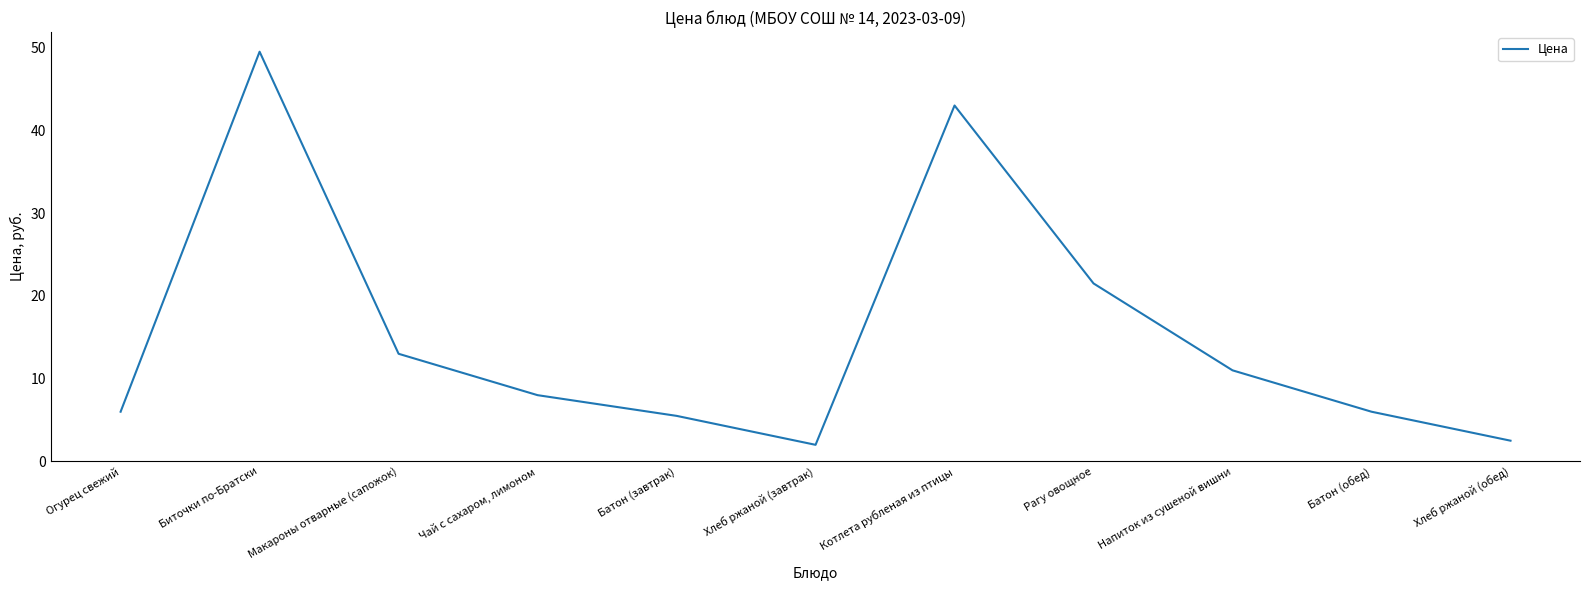

Where does the data first go above 8?

Биточки по-Братски